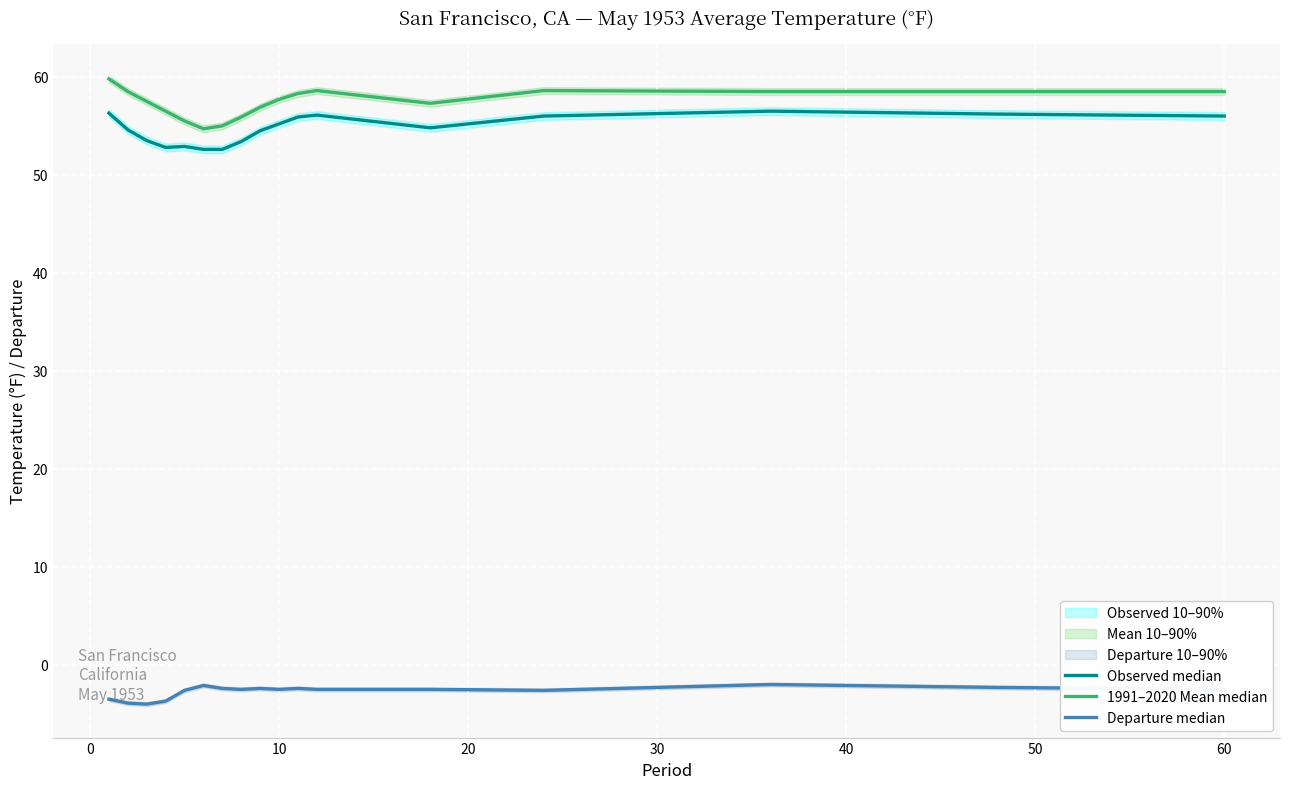

List the series in order of their peak value, highest first.

1991–2020 Mean median, Observed median, Departure median